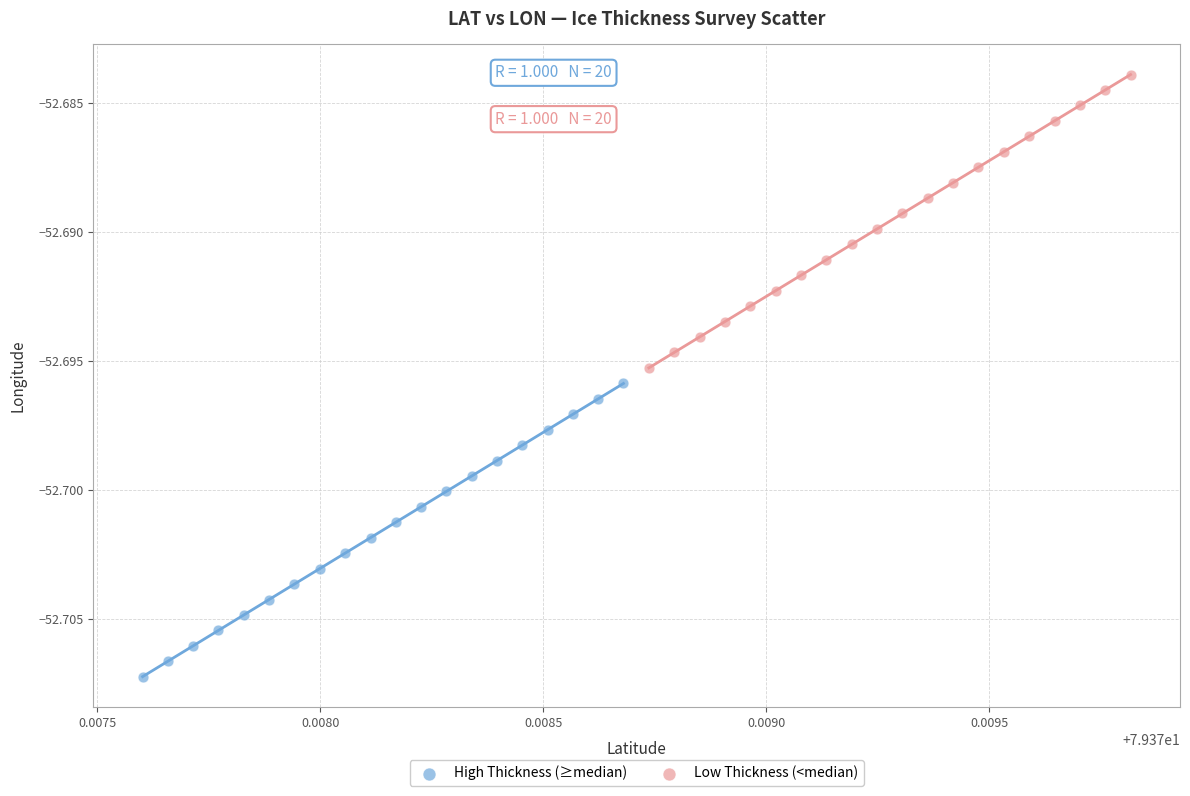

What are all the series names shown in the legend?

High Thickness (≥median), Low Thickness (<median)